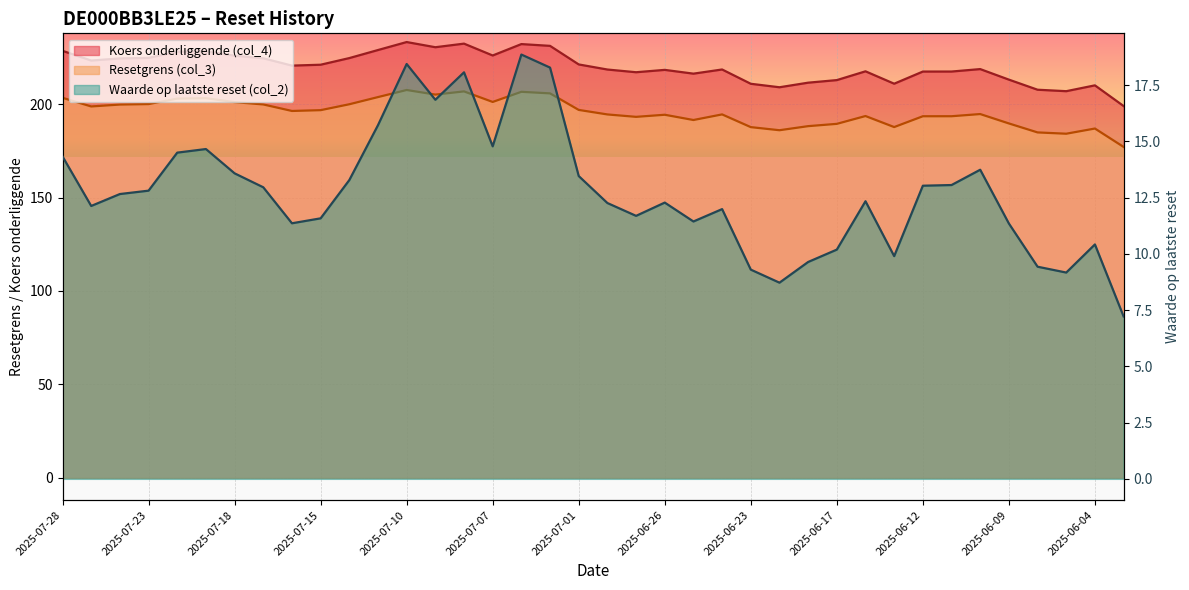

True or false: Koers onderliggende (col_4) has a value of 55.0 at 2025-06-05.

False